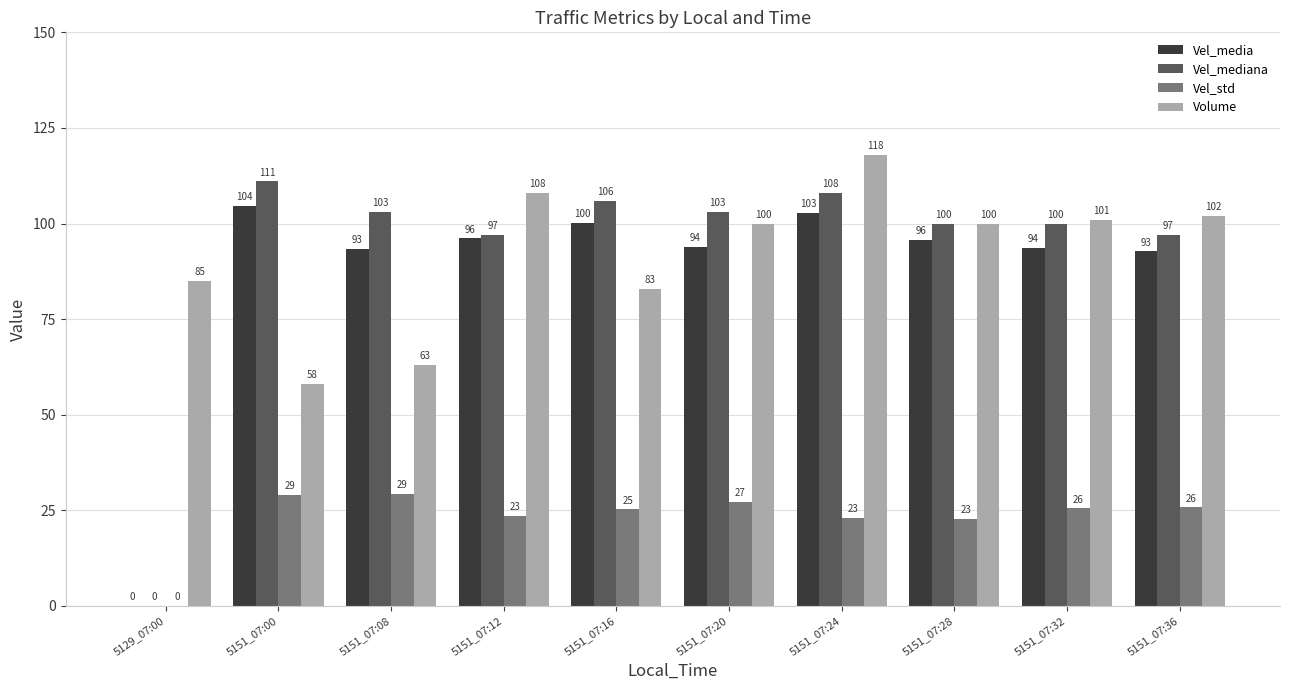

What is the average value of the Vel_mediana series?

92.5